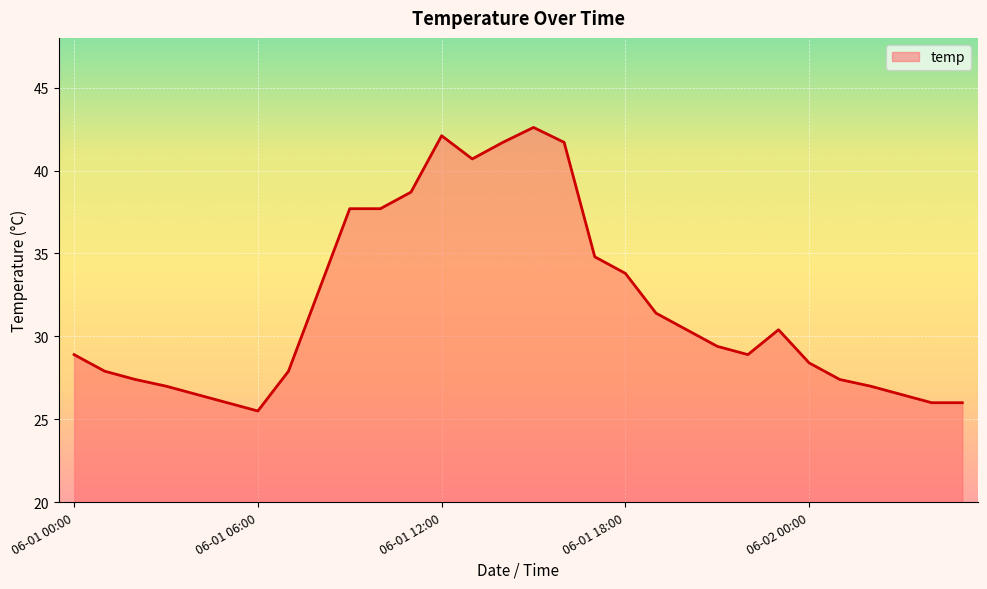

Reading right to left, extract all data points from this chart.

26.0	26.0	26.5	27.0	27.4	28.4	30.4	28.9	29.4	30.4	31.4	33.8	34.8	41.7	42.6	41.7	40.7	42.1	38.7	37.7	37.7	32.8	27.9	25.5	26.0	26.5	27.0	27.4	27.9	28.9